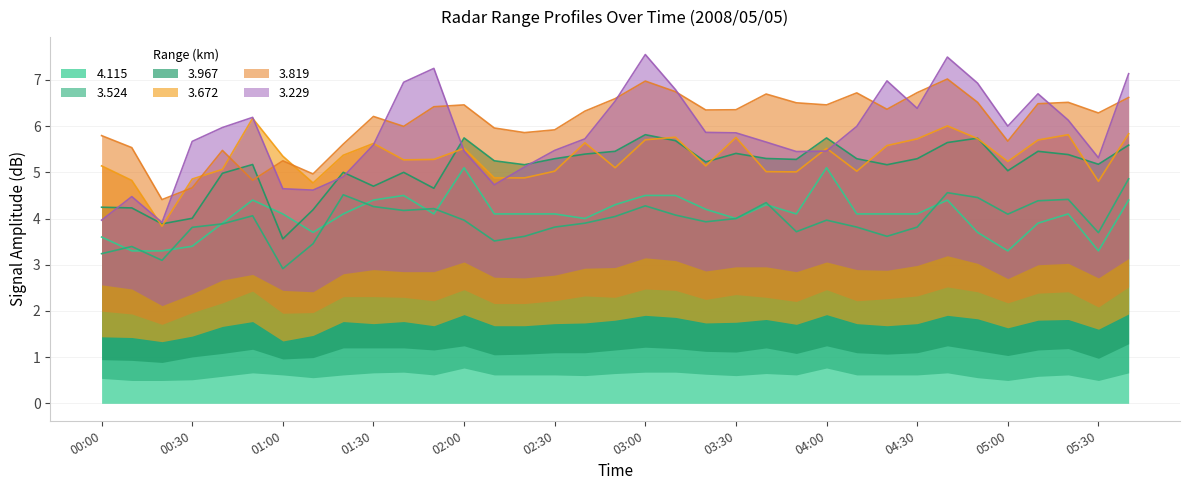

Rank the categories by   3.524 value from lowest to highest.

01:00, 00:20, 00:00, 00:10, 01:10, 02:10, 02:20, 04:20, 05:30, 03:50, 00:30, 02:30, 04:10, 04:30, 00:40, 02:40, 03:20, 02:00, 04:00, 03:30, 02:50, 00:50, 03:10, 05:00, 01:40, 01:50, 01:30, 03:00, 03:40, 05:10, 05:20, 04:50, 01:20, 04:40, 05:40